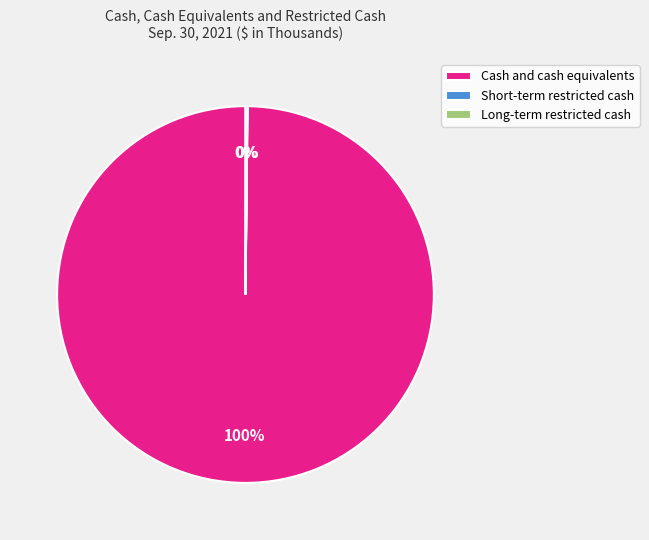

Which category has the biggest portion of the pie?

Cash and cash equivalents